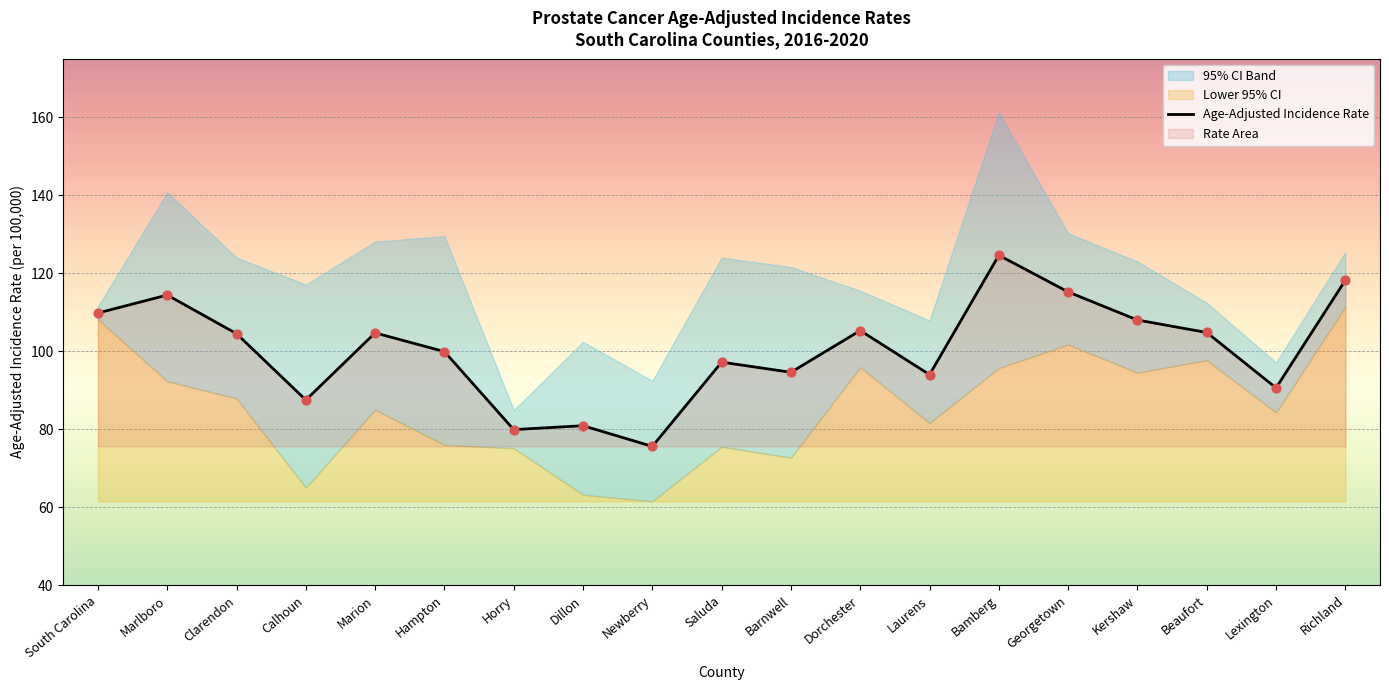

Which has a higher value, Georgetown or Richland?

Richland